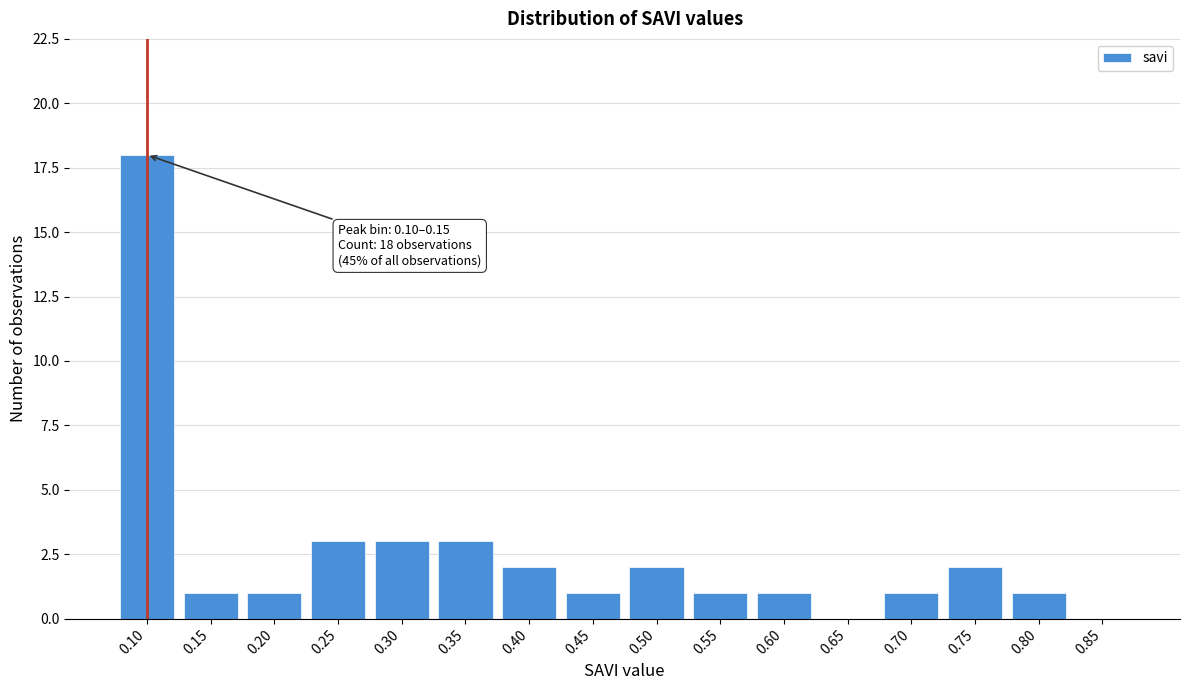

Reading left to right, what are all the values shown in this chart?

0.10=18	0.15=1	0.20=1	0.25=3	0.30=3	0.35=3	0.40=2	0.45=1	0.50=2	0.55=1	0.60=1	0.65=0	0.70=1	0.75=2	0.80=1	0.85=0